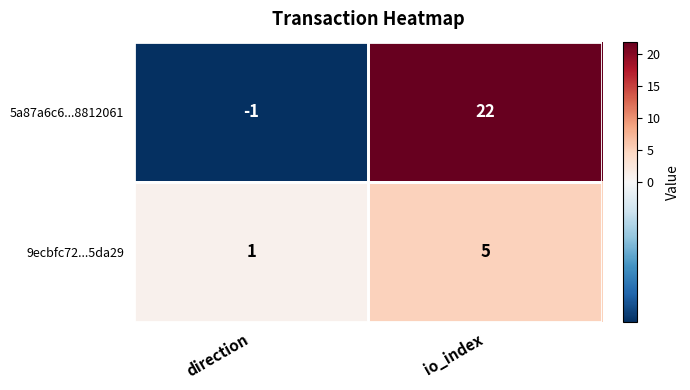

What value does the 5a87a6c6...8812061 series have at io_index, to the nearest 5?

20